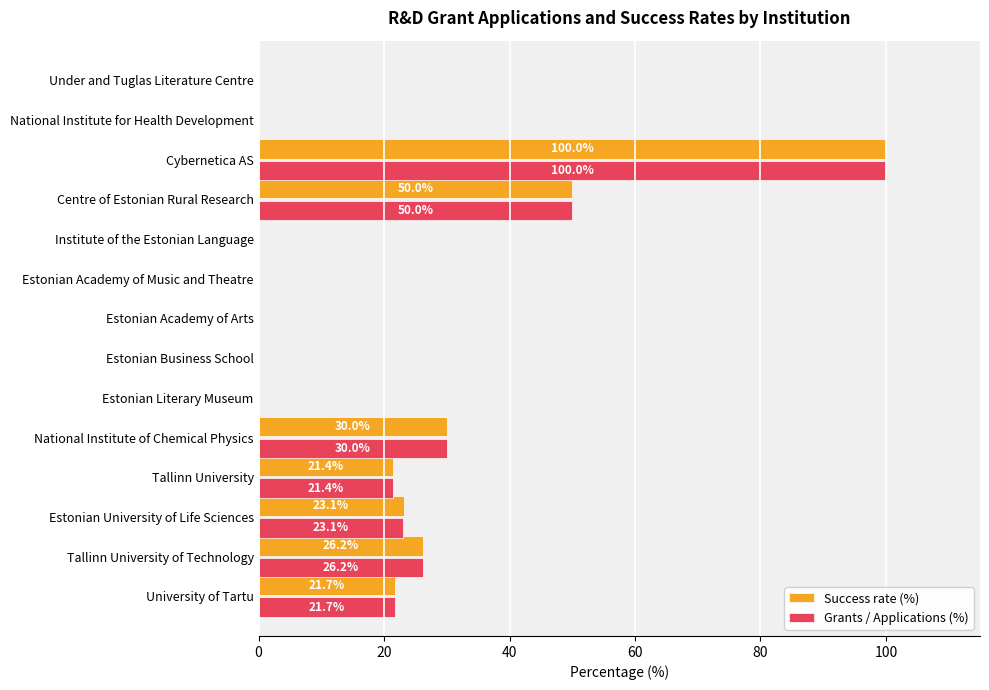

Where is Success rate (%) nearest to the value 50?

Centre of Estonian Rural Research